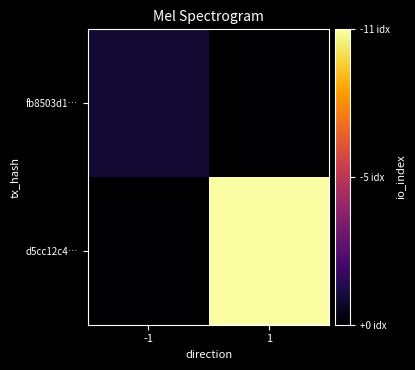

Reading right to left, extract all data points from this chart.

fb8503d1…: 1=0	-1=1
d5cc12c4…: 1=11	-1=0